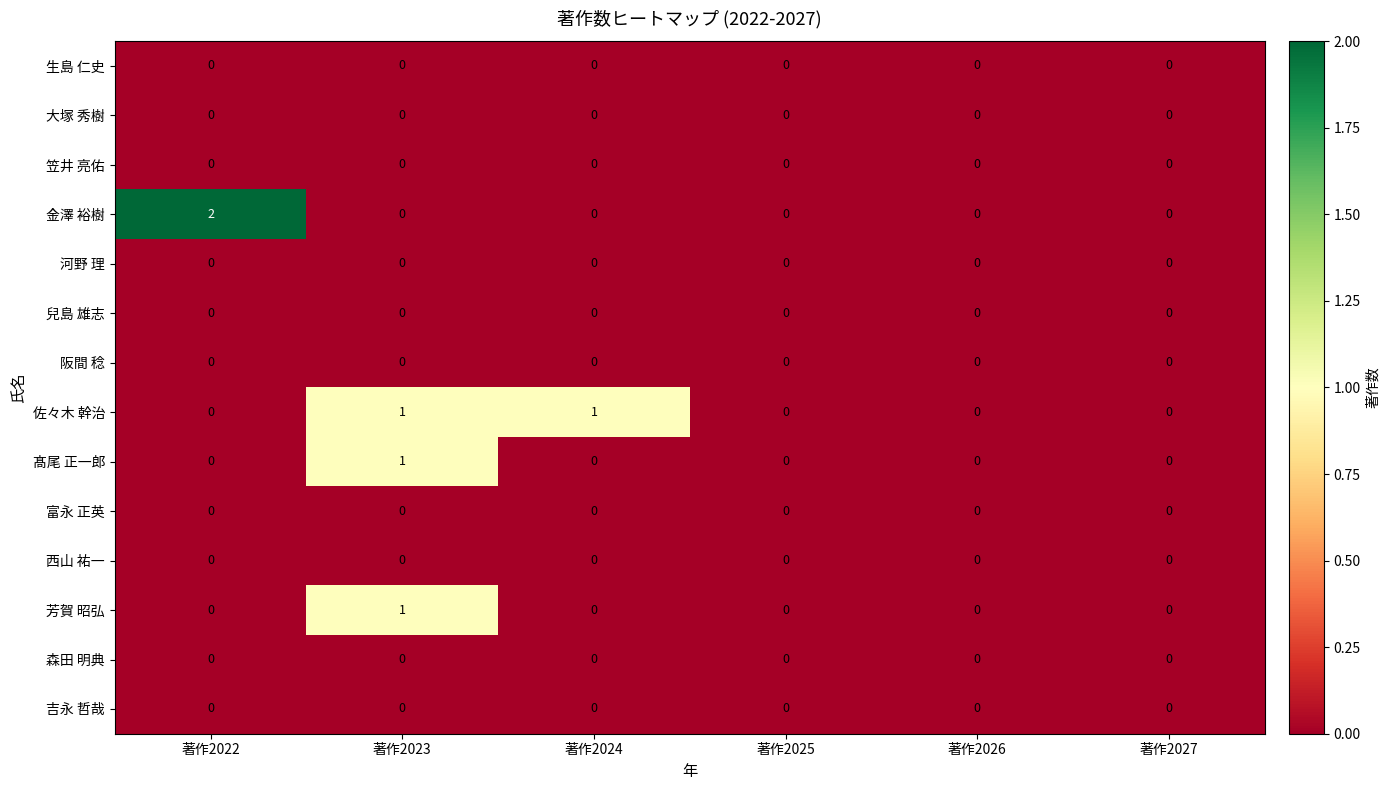

What is the total value across all series at 著作2023?

3